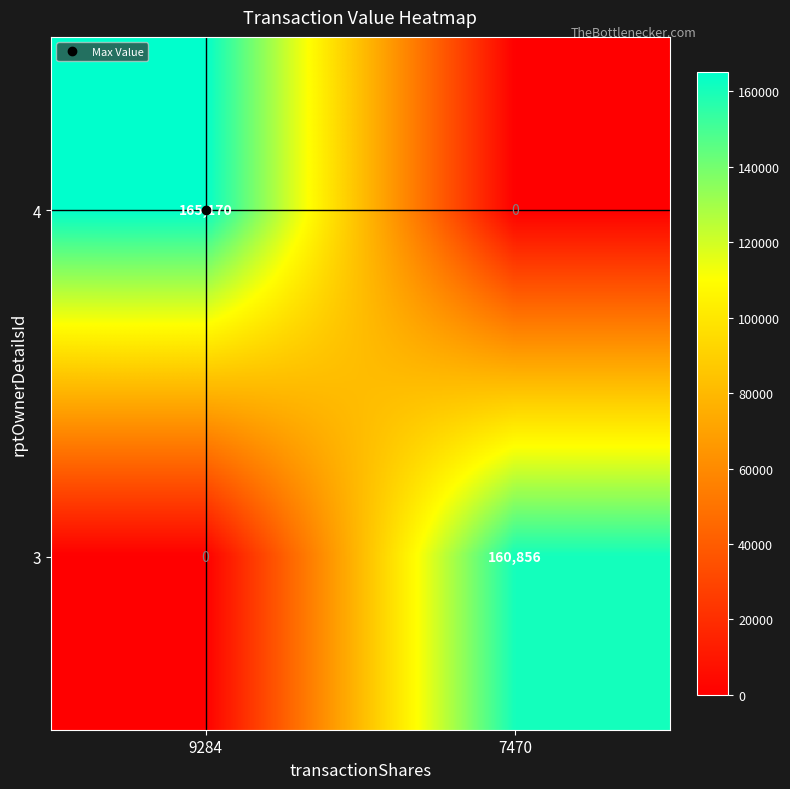

How many distinct data groups are displayed?

2